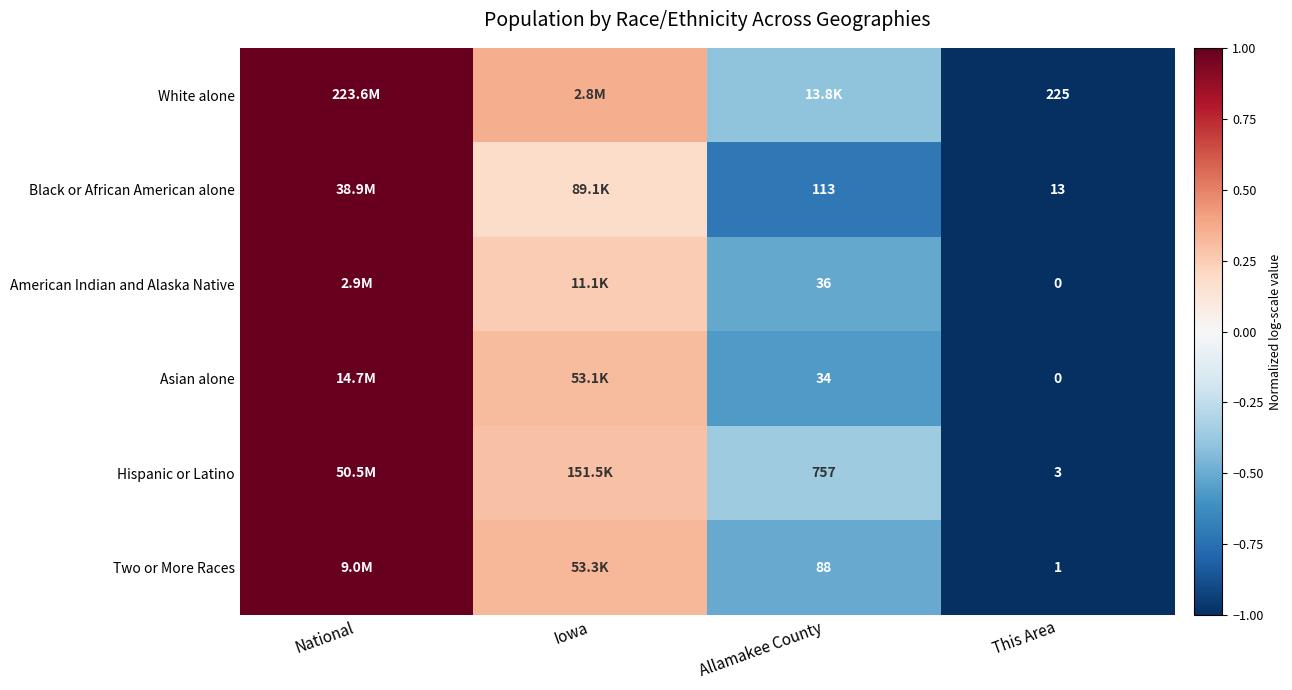

True or false: Hispanic or Latino has a value of 0.3 at Iowa.

True